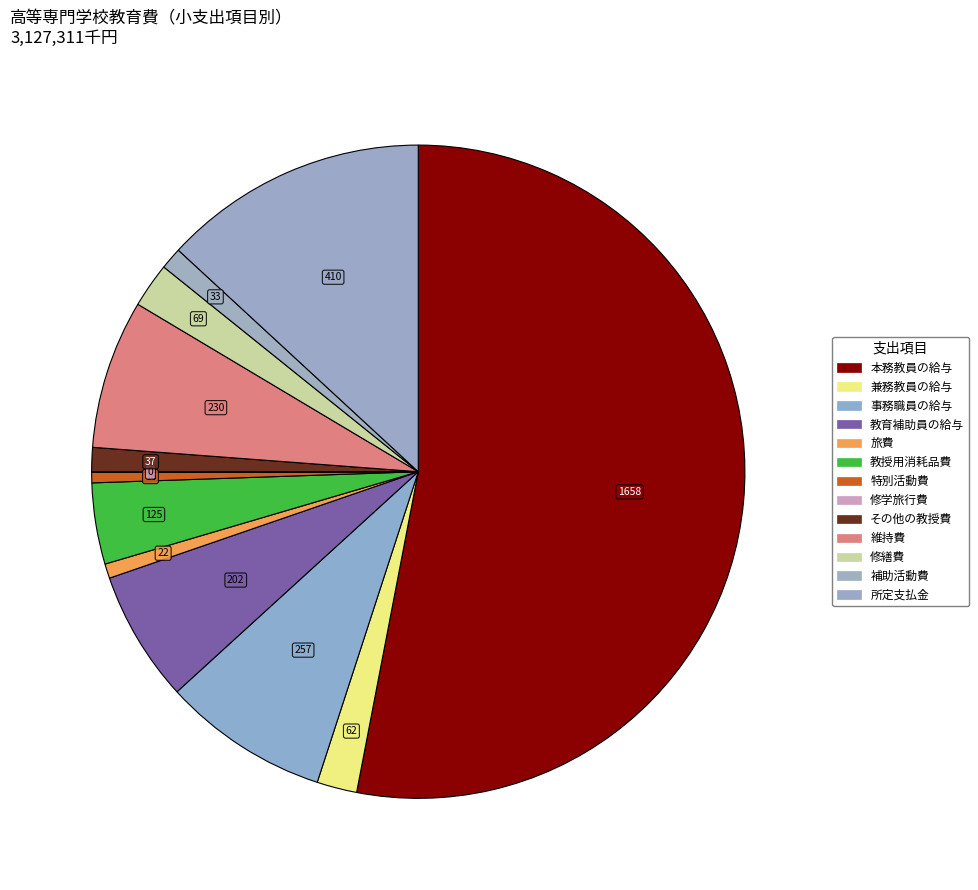

To the nearest percent, what is the average slice percentage?

8%